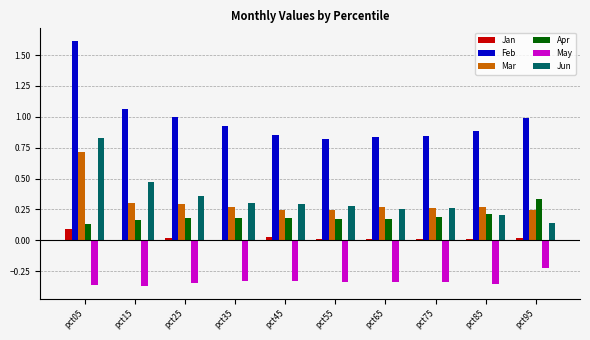

What is the maximum value shown in the chart?

1.6